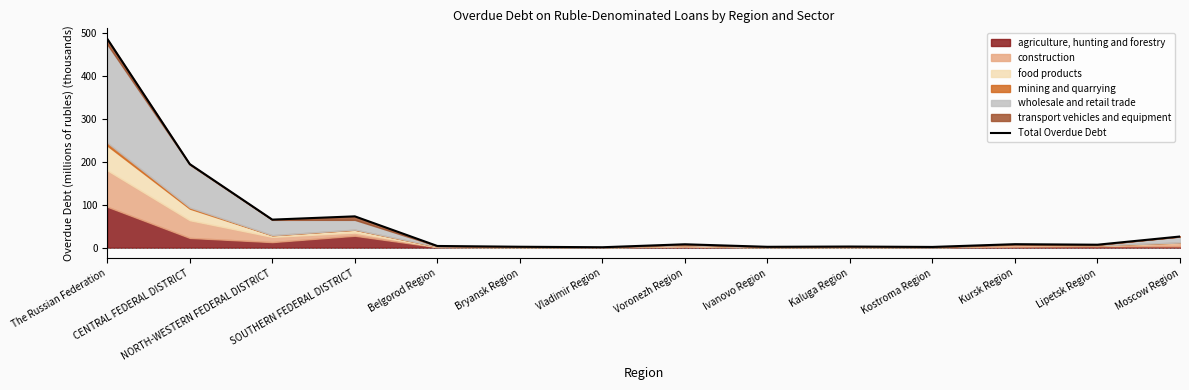

What position from the right is CENTRAL FEDERAL DISTRICT?

13